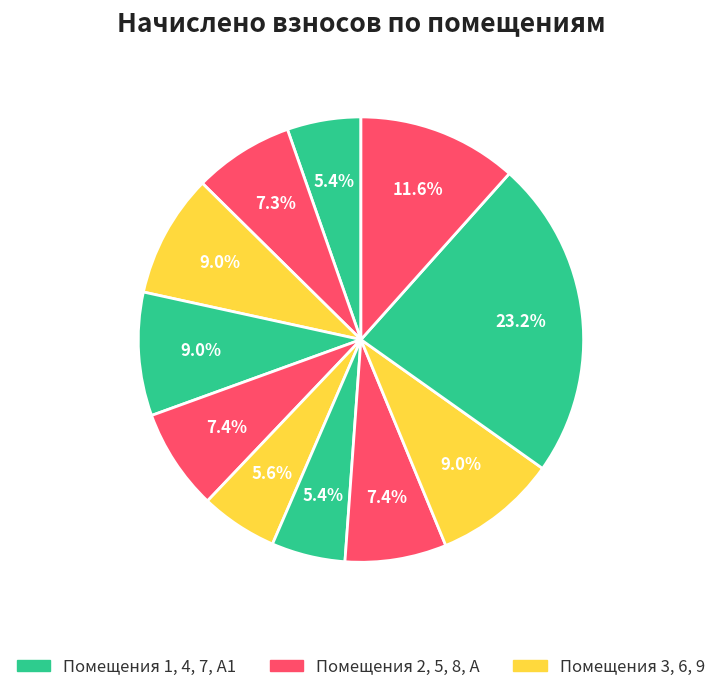

How many segments does this pie chart have?

11